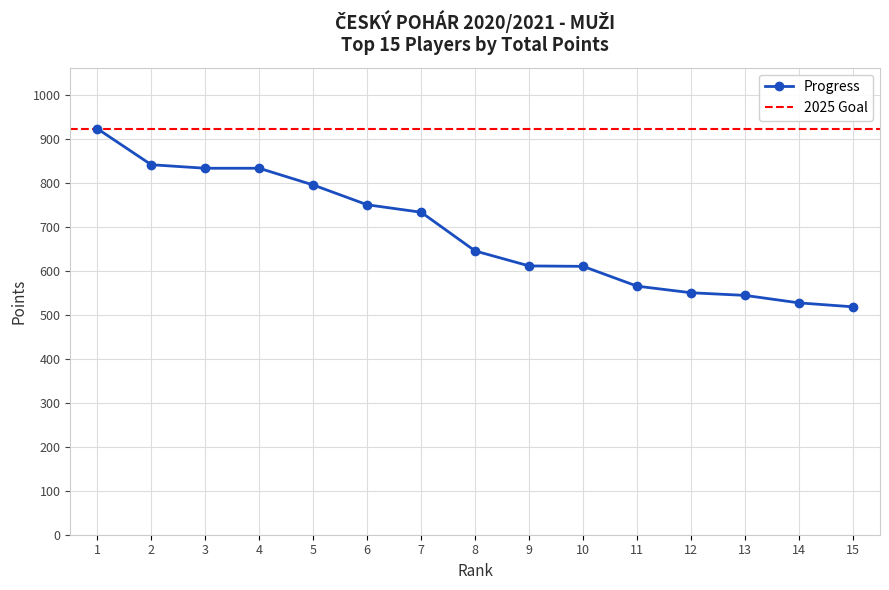

Which category has the lowest value across all series?

15